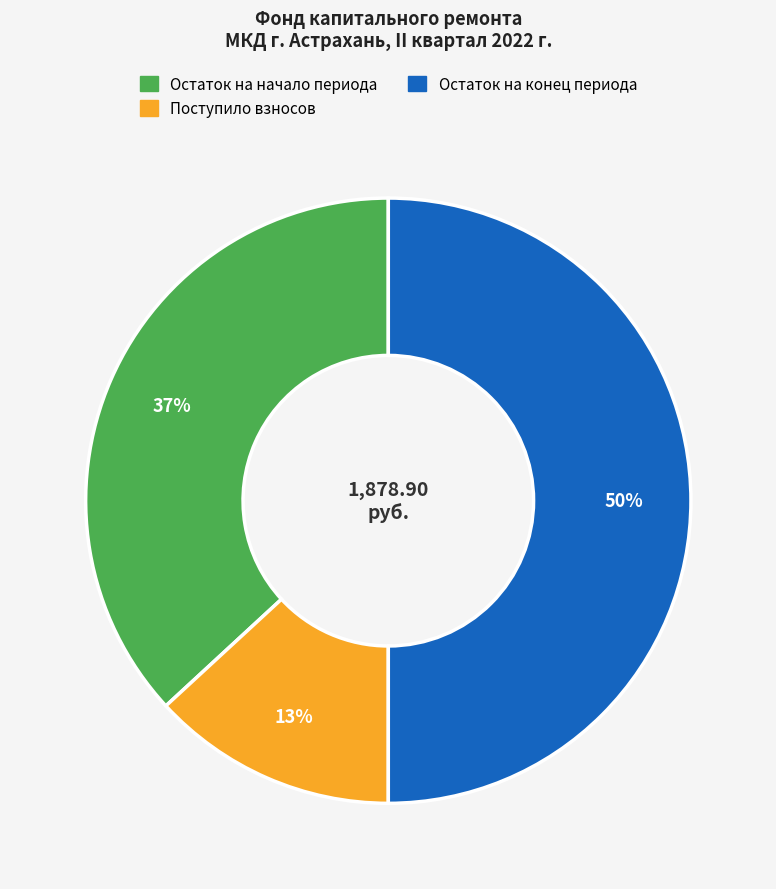

To the nearest percent, what is the average slice percentage?

33%